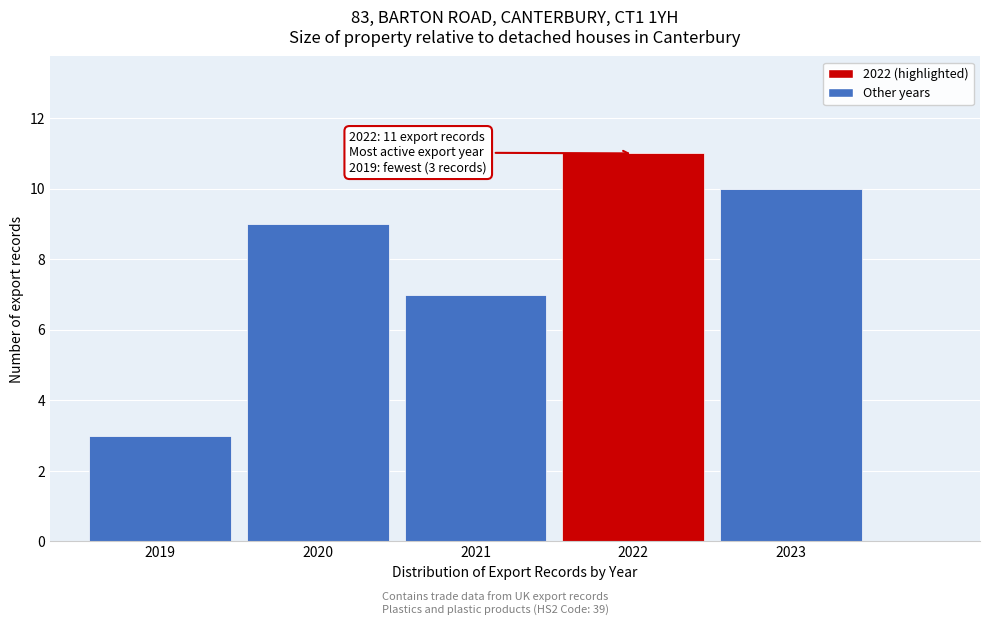

Reading left to right, list all the values displayed in this chart.

2019=3	2020=9	2021=7	2022=11	2023=10